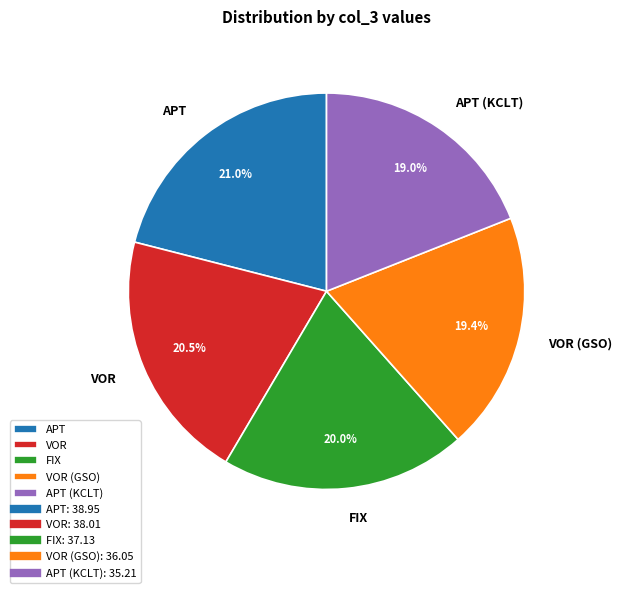

Which category has the biggest portion of the pie?

APT